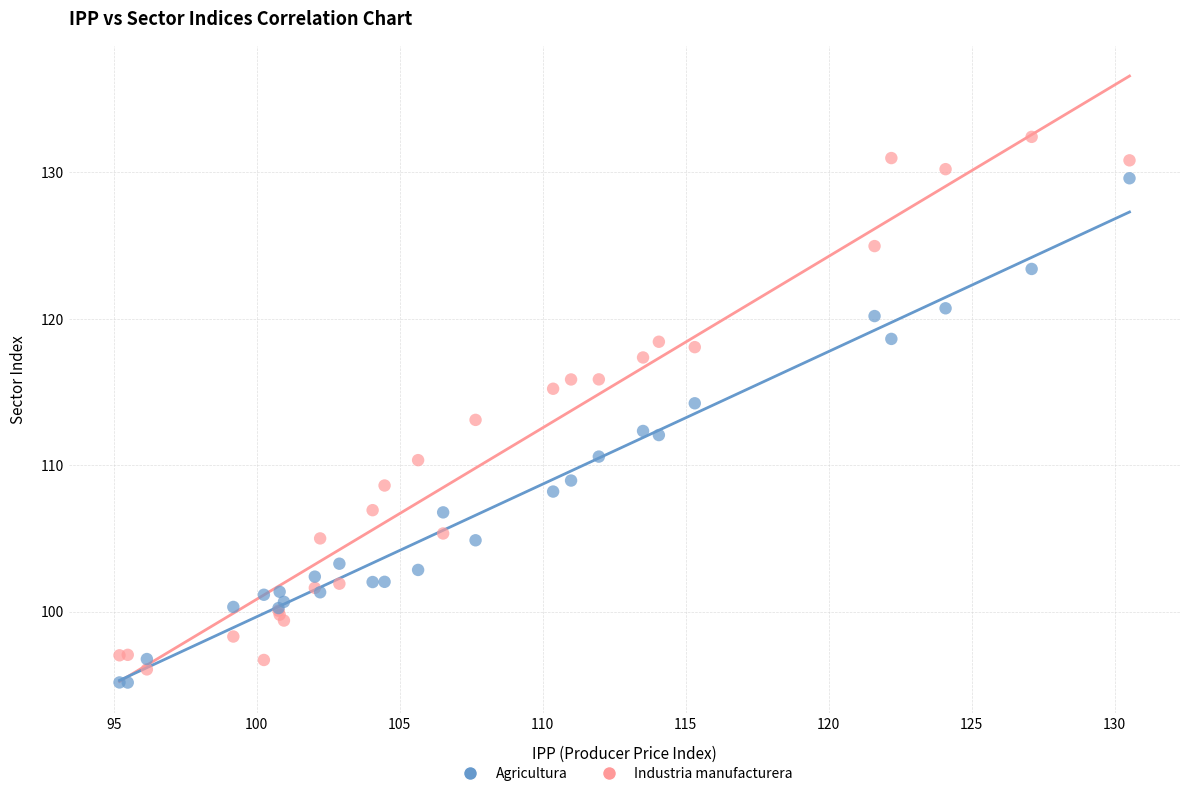

What are all the series names shown in the legend?

Agricultura, Industria manufacturera